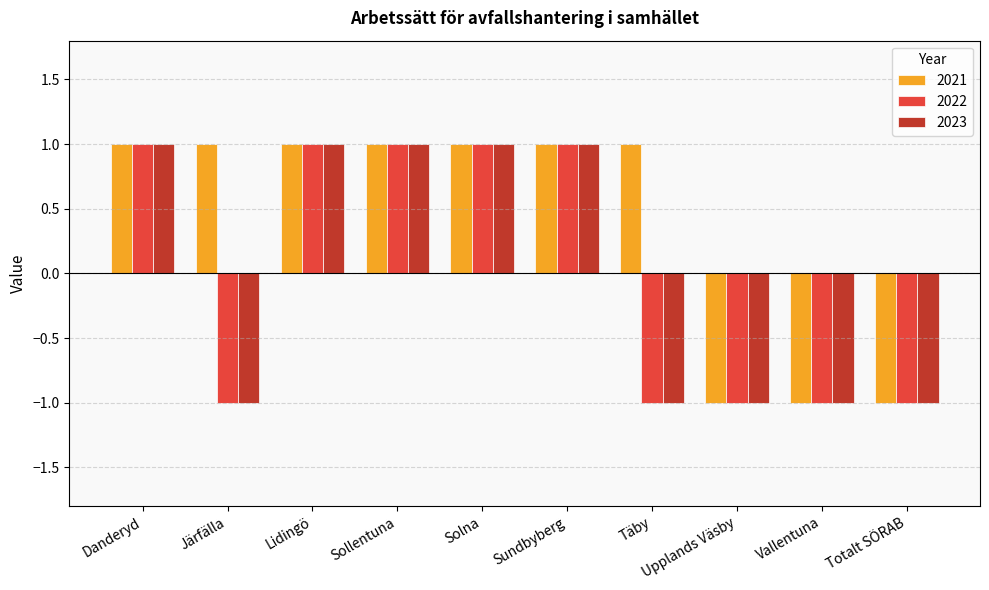

What is the total value across all series at Lidingö?

3